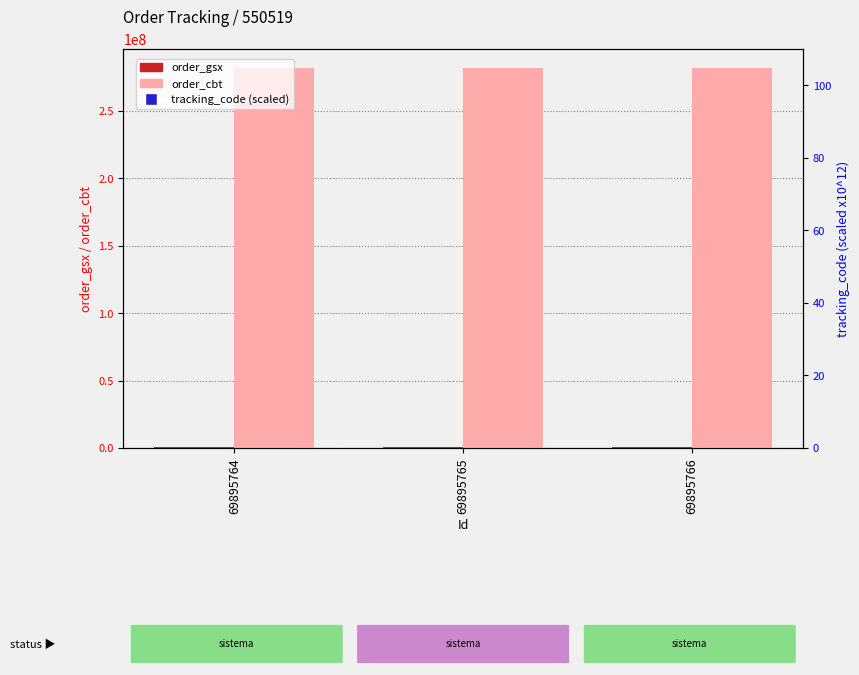

At which category is the sum across all series the highest?

69895764